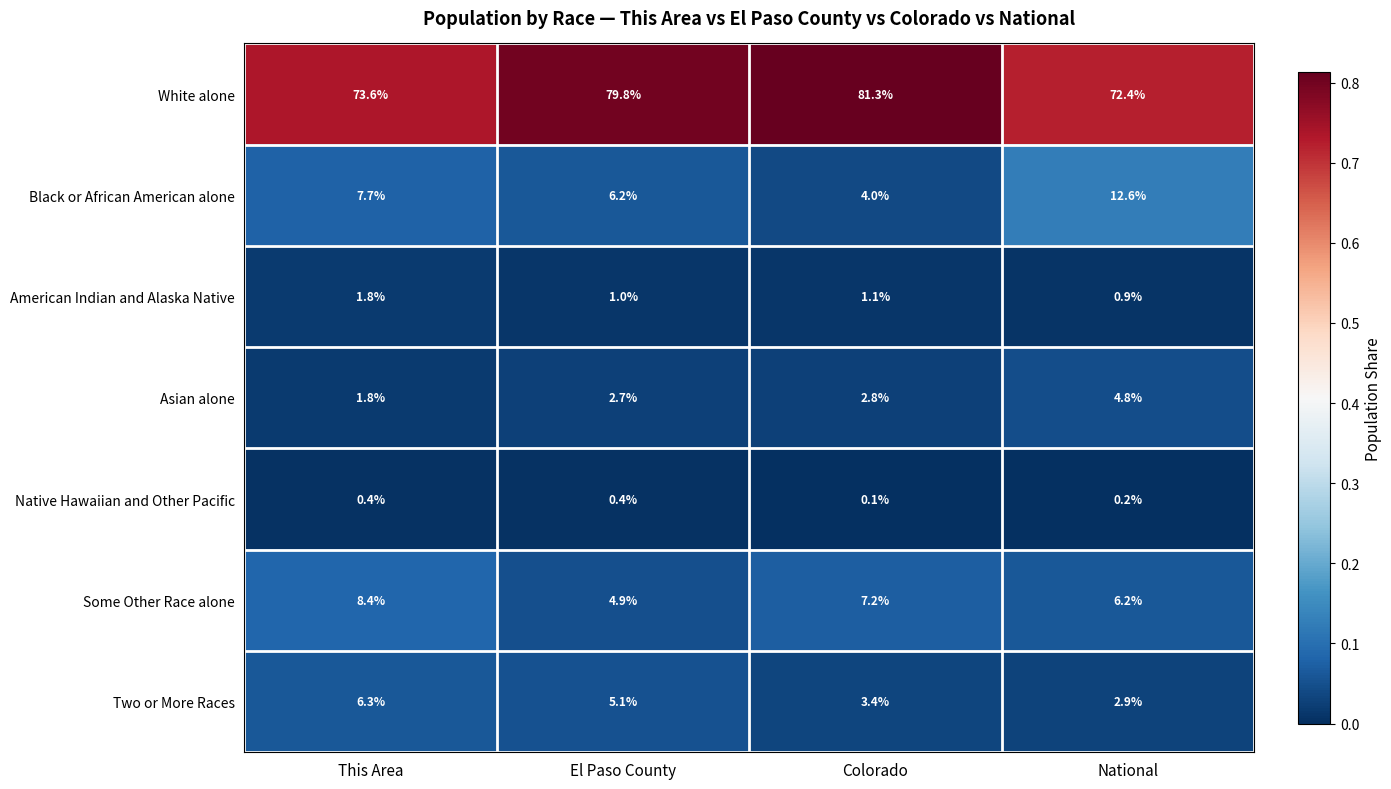

Rank the series by their maximum value, from highest to lowest.

White alone, Black or African American alone, Some Other Race alone, Two or More Races, Asian alone, American Indian and Alaska Native, Native Hawaiian and Other Pacific